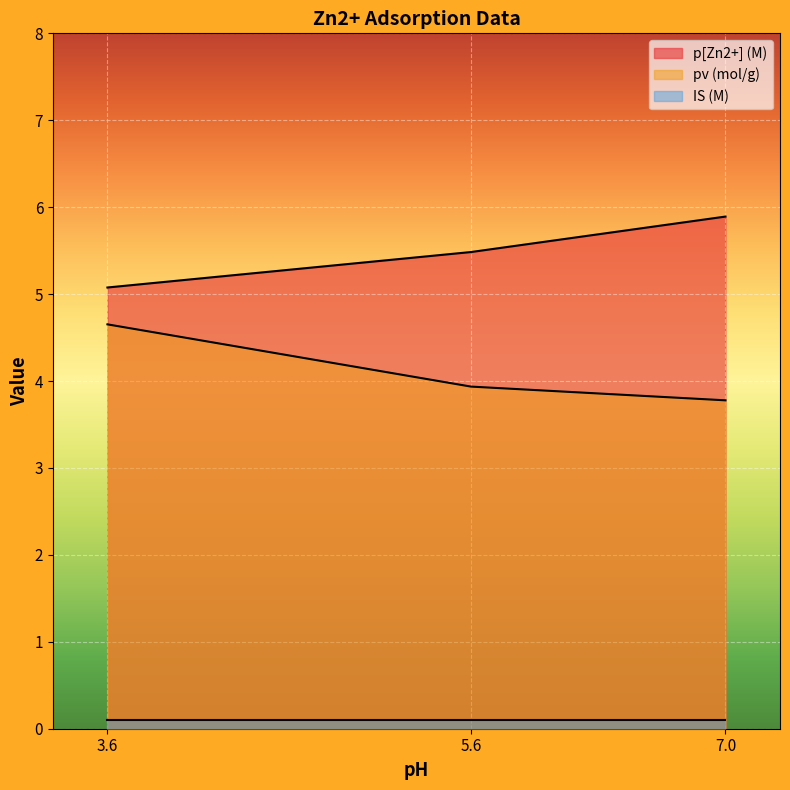

Read the p[Zn2+] (M) value at 3.6.

5.1